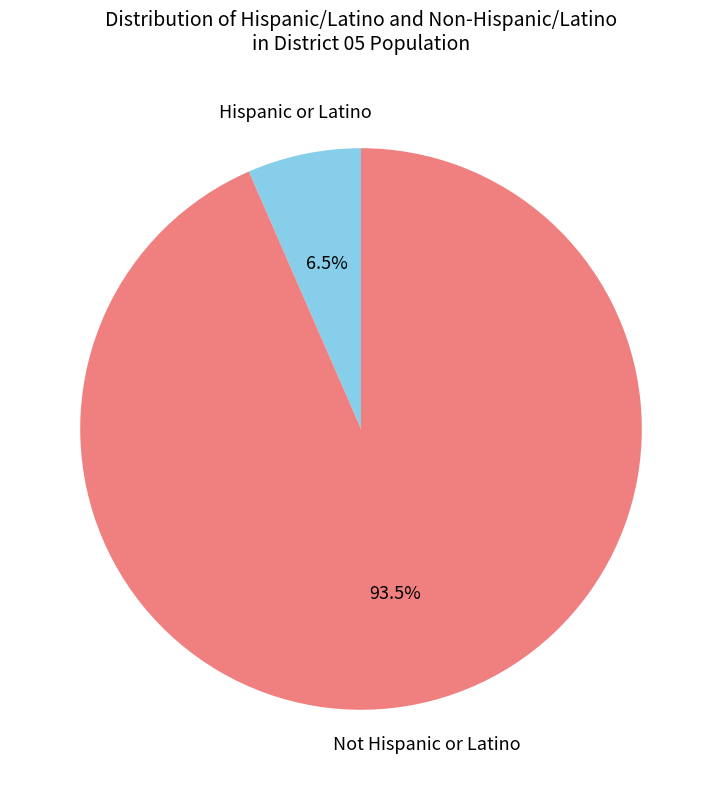

To the nearest percent, what is the difference between the largest and smallest slice percentages?

87%